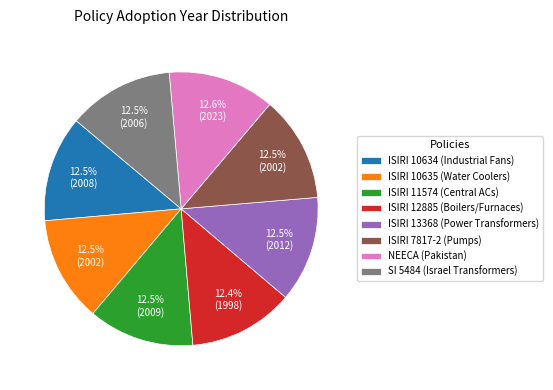

Is there any slice that represents more than half of the pie?

No